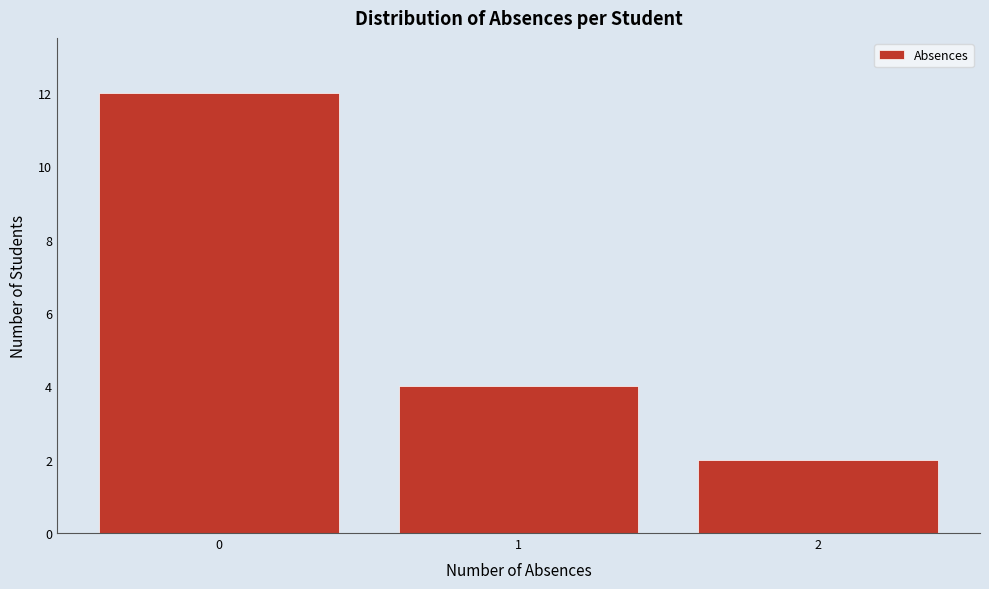

How tall is the bar that spans 0.5 to 1.5 on the x-axis? The values are not printed on the chart, so give them approximately, as read against the axis.

4